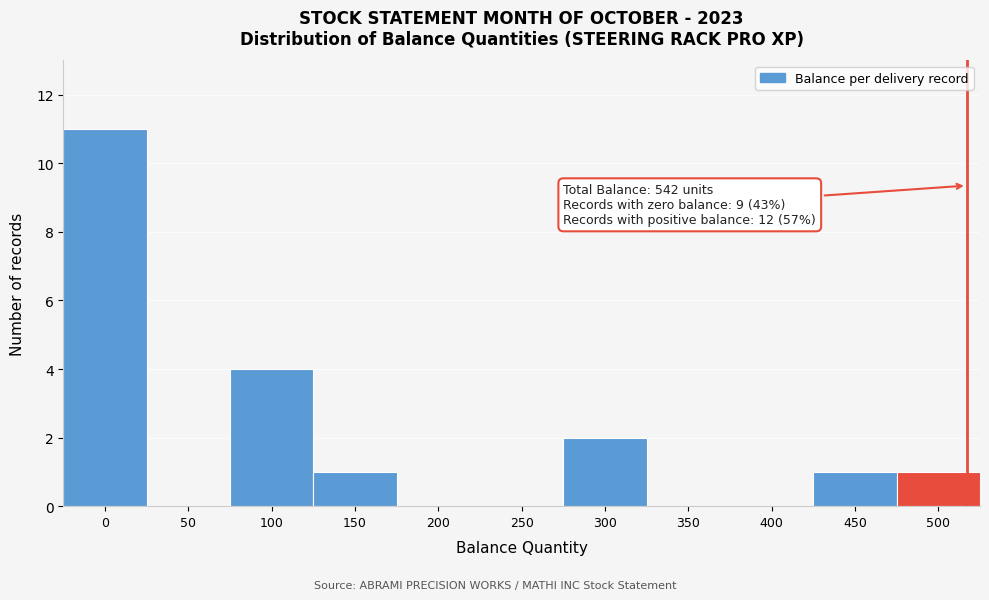

Reading left to right, transcribe all the data shown in this chart.

0=11	50=0	100=4	150=1	200=0	250=0	300=2	350=0	400=0	450=1	500=1